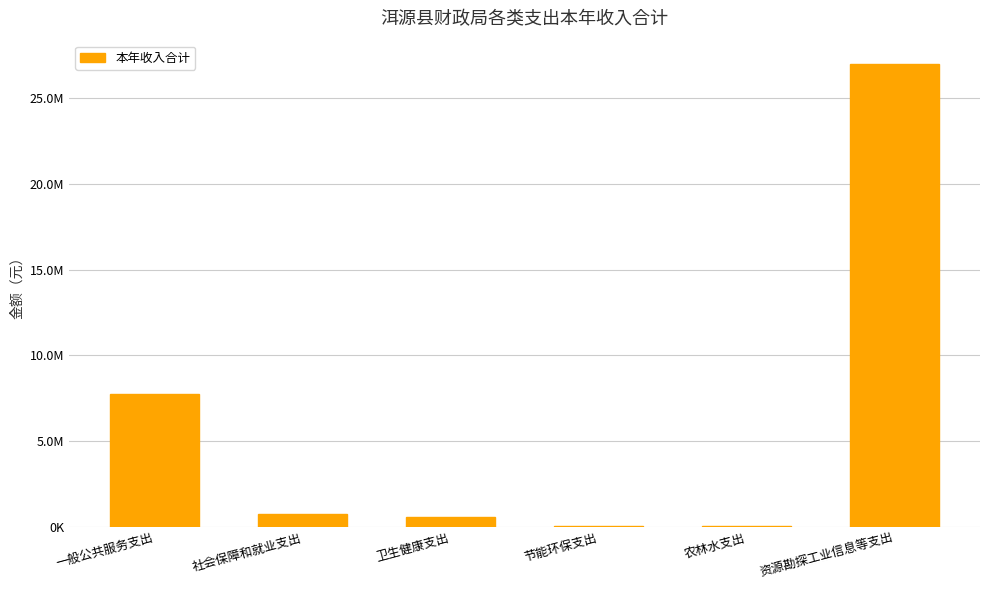

Are the bars horizontal?

No